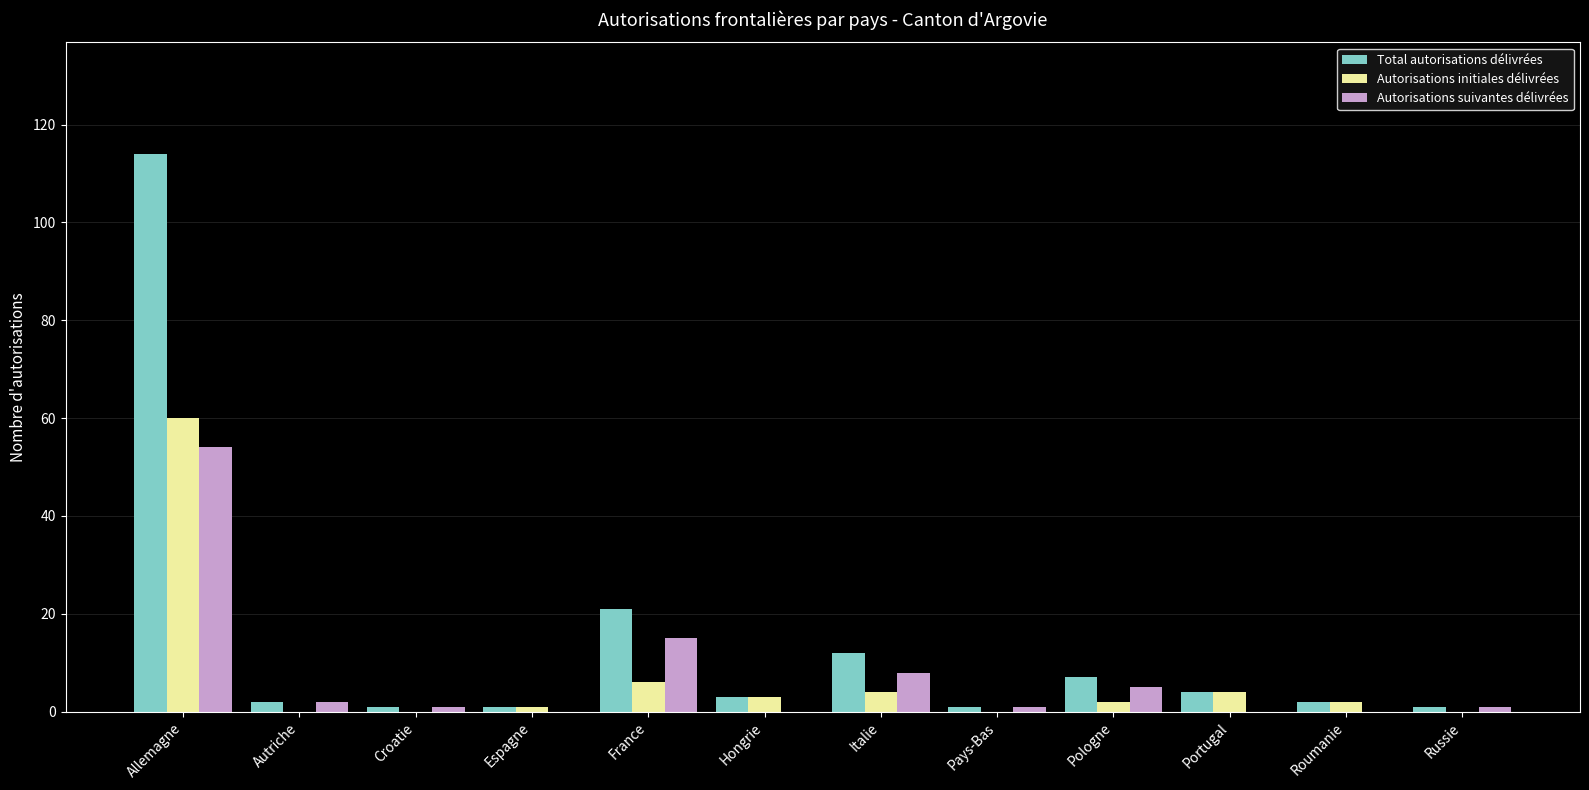

How many groups of bars are there?

12